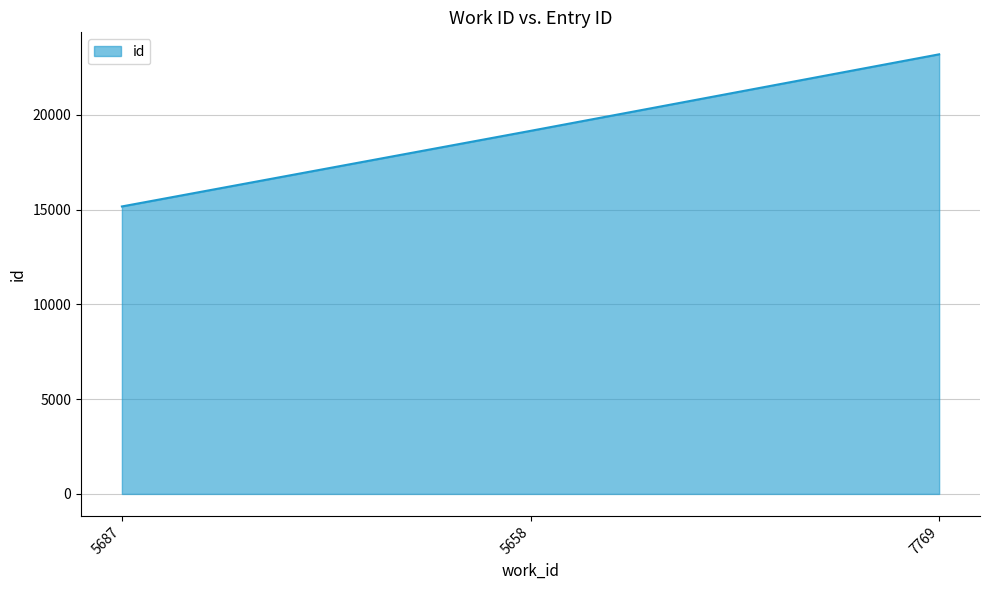

Where is the data nearest to the value 19179?

5658